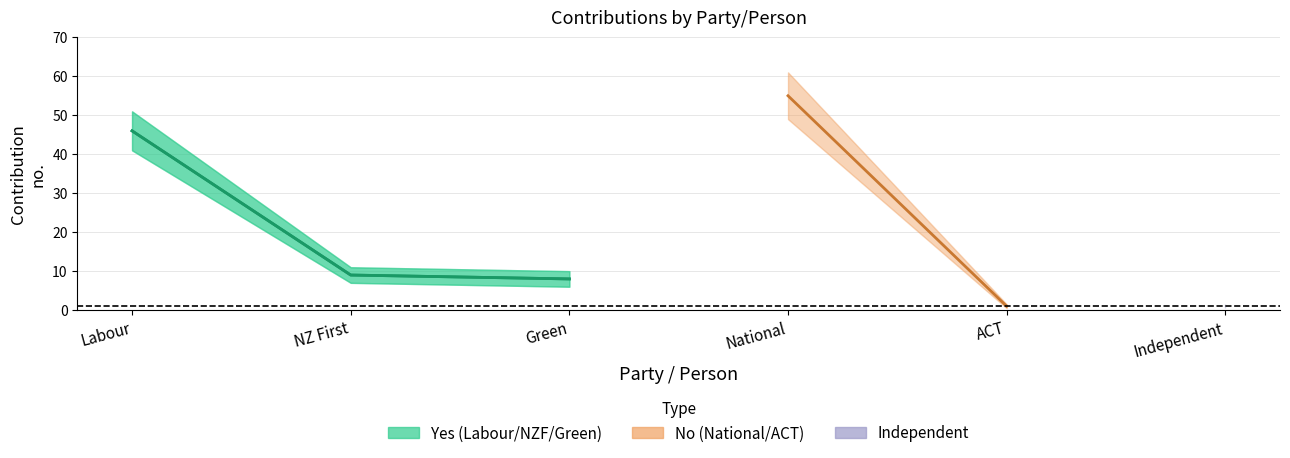

What is the label of the 1st point from the right?

Independent